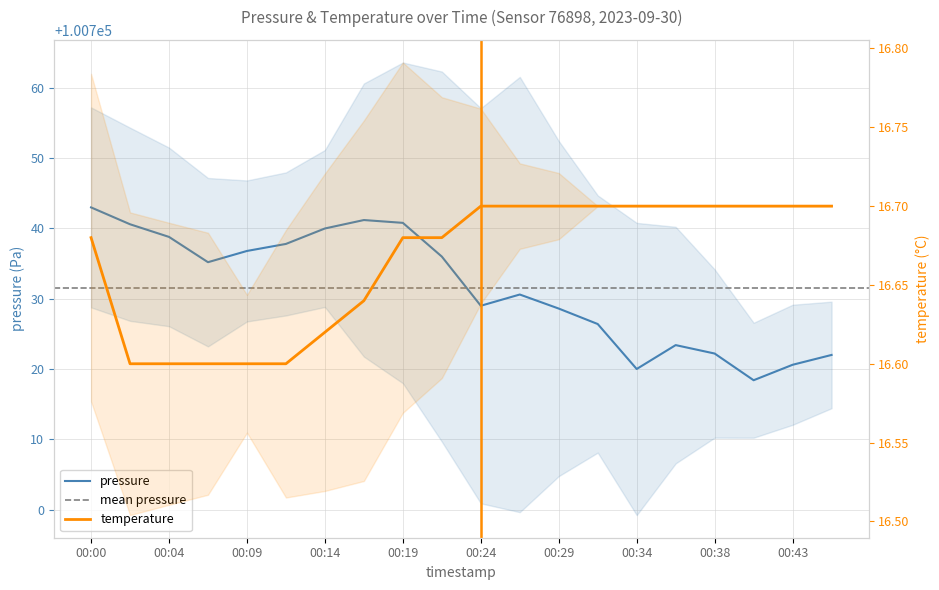

What is the difference between the highest and lowest values at 00:31?

100709.7